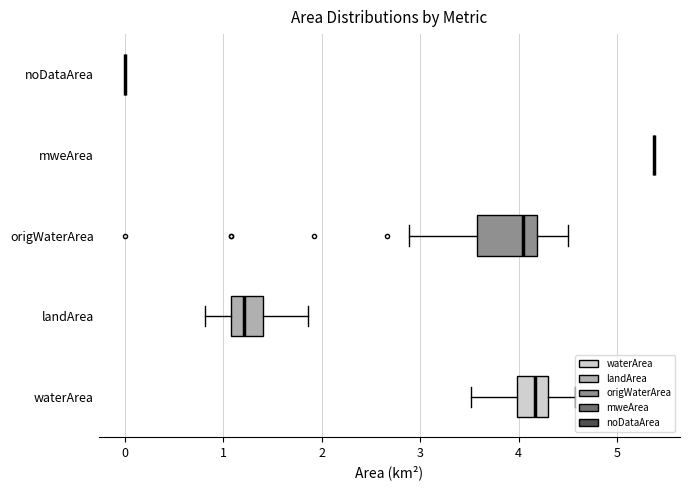

Reading bottom to top, read every box against the x-axis: the position of its median line, the range the box covers, and the ends of its whiskers. The values are not printed on the chart, so give them approximately, as read against the axis.

waterArea: median 4.2, box 4.0 to 4.3, whiskers 3.5 to 4.6
landArea: median 1.2, box 1.1 to 1.4, whiskers 0.8 to 1.9
origWaterArea: median 4.0, box 3.6 to 4.2, whiskers 2.9 to 4.5
mweArea: box collapsed to a line at 5.4, whiskers 5.4 to 5.4
noDataArea: box collapsed to a line at 0.0, whiskers 0.0 to 0.0